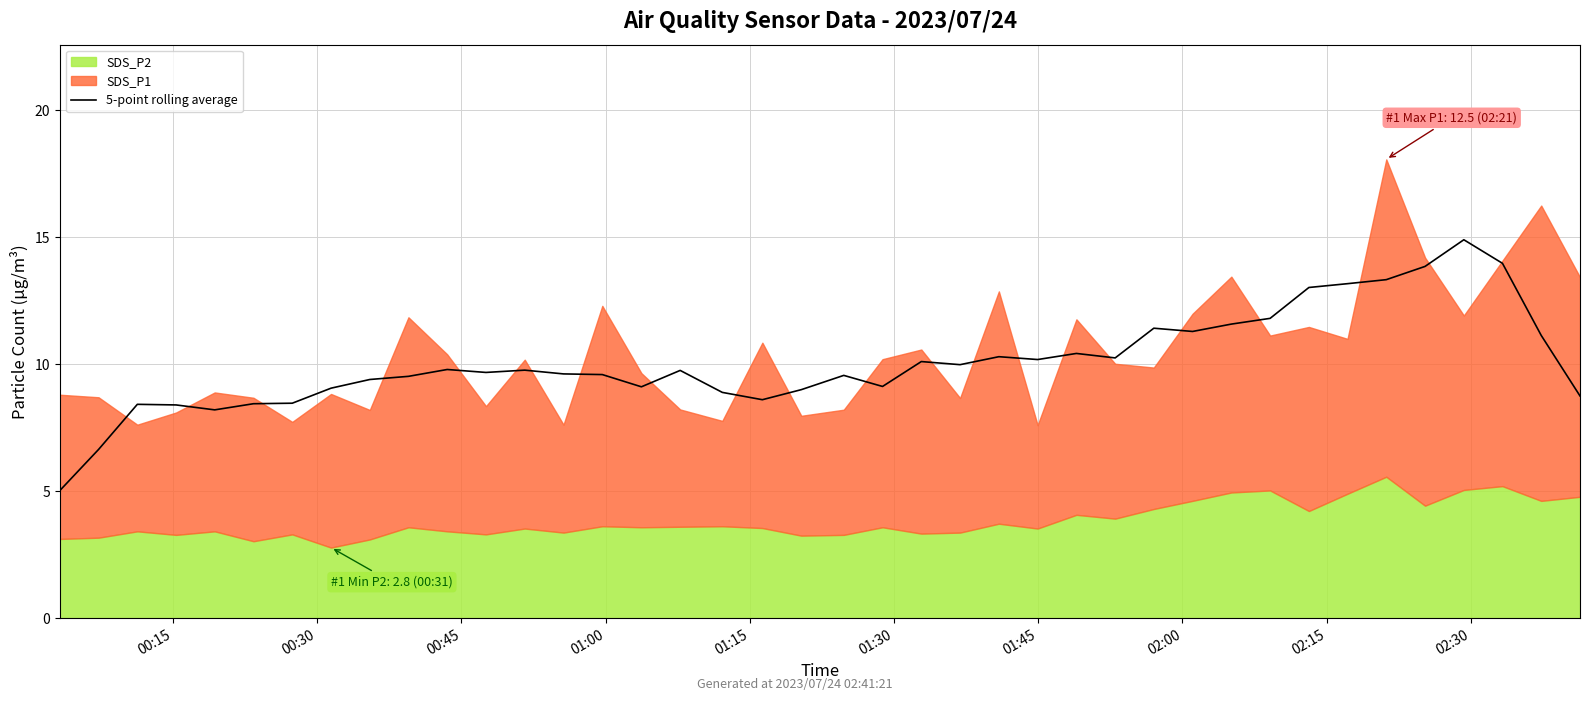

What is the lowest value of the 5-point rolling average series?

5.0